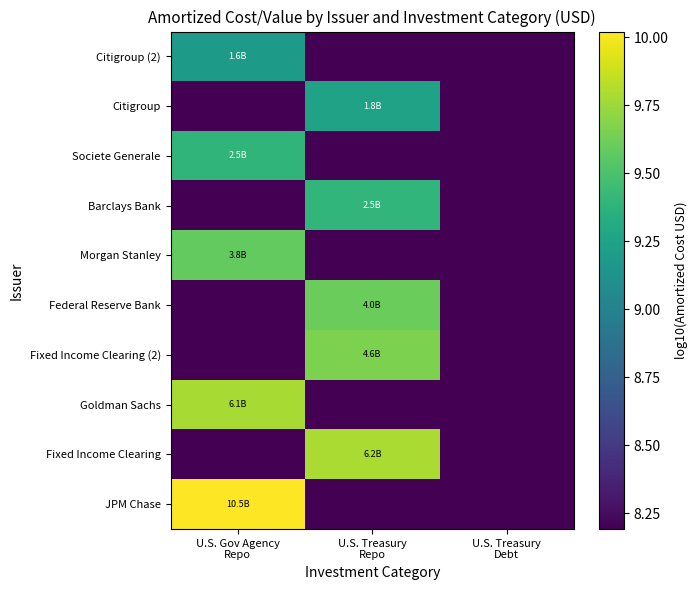

At how many categories does at least one series exceed 8?

3